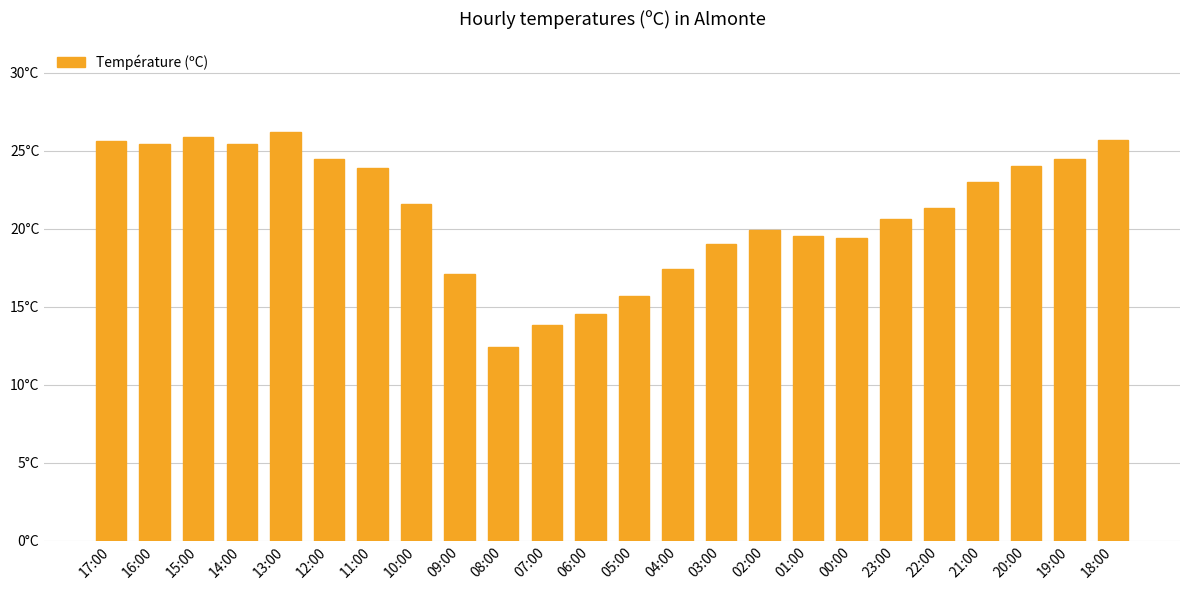

Does the chart contain stacked bars?

No